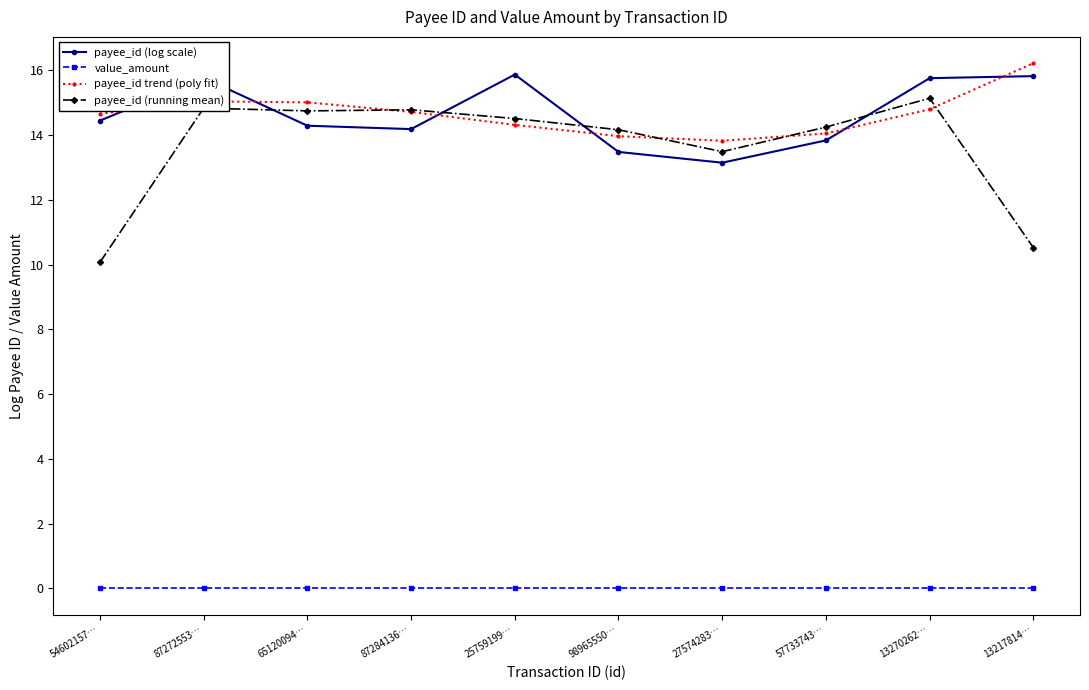

True or false: value_amount and payee_id trend (poly fit) cross at least once.

False